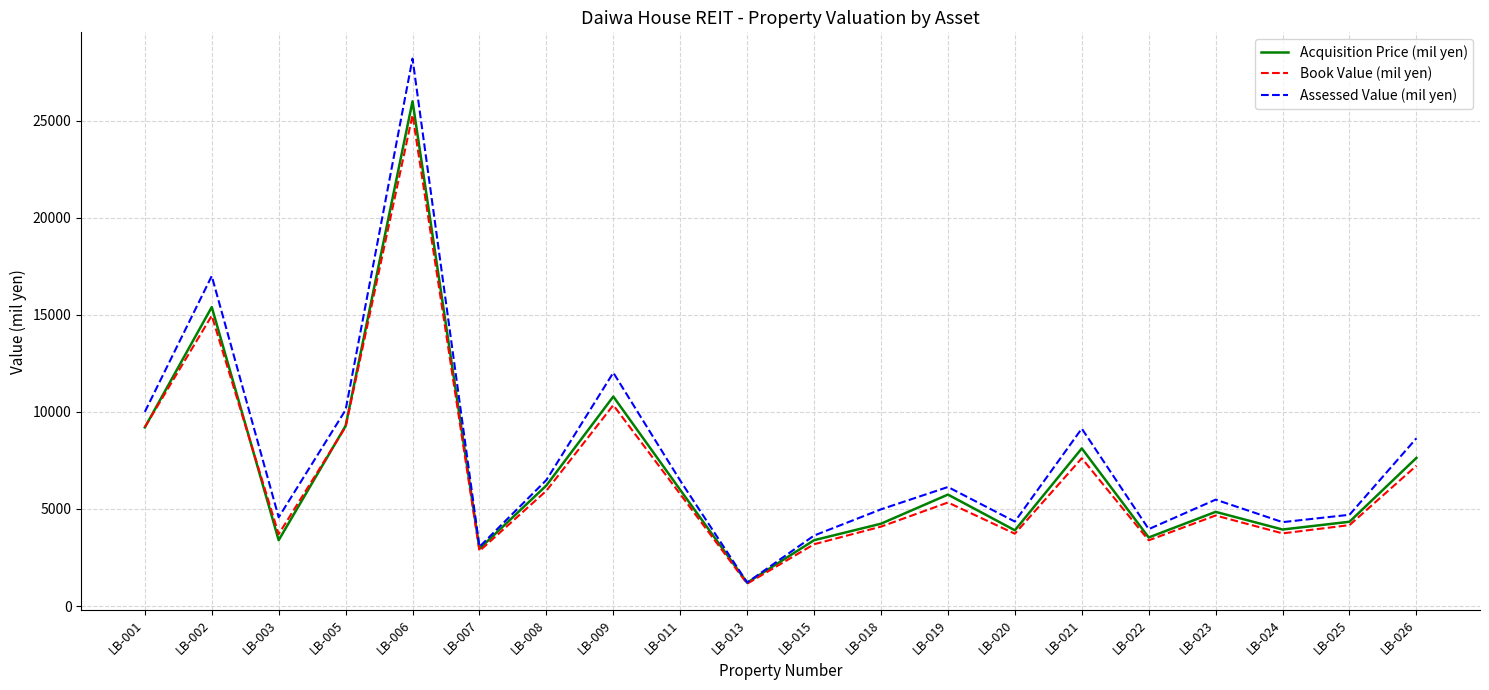

At how many categories does at least one series exceed 25710?

1